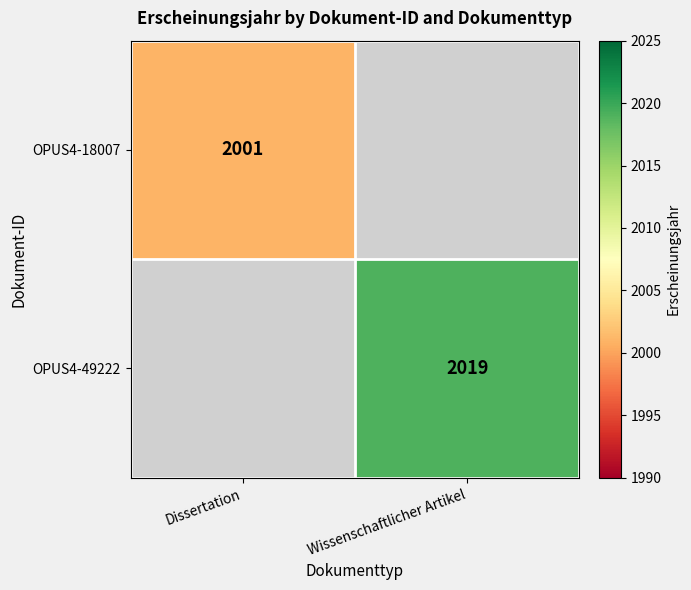

Is it true that OPUS4-49222 equals 798 at Wissenschaftlicher Artikel?

False